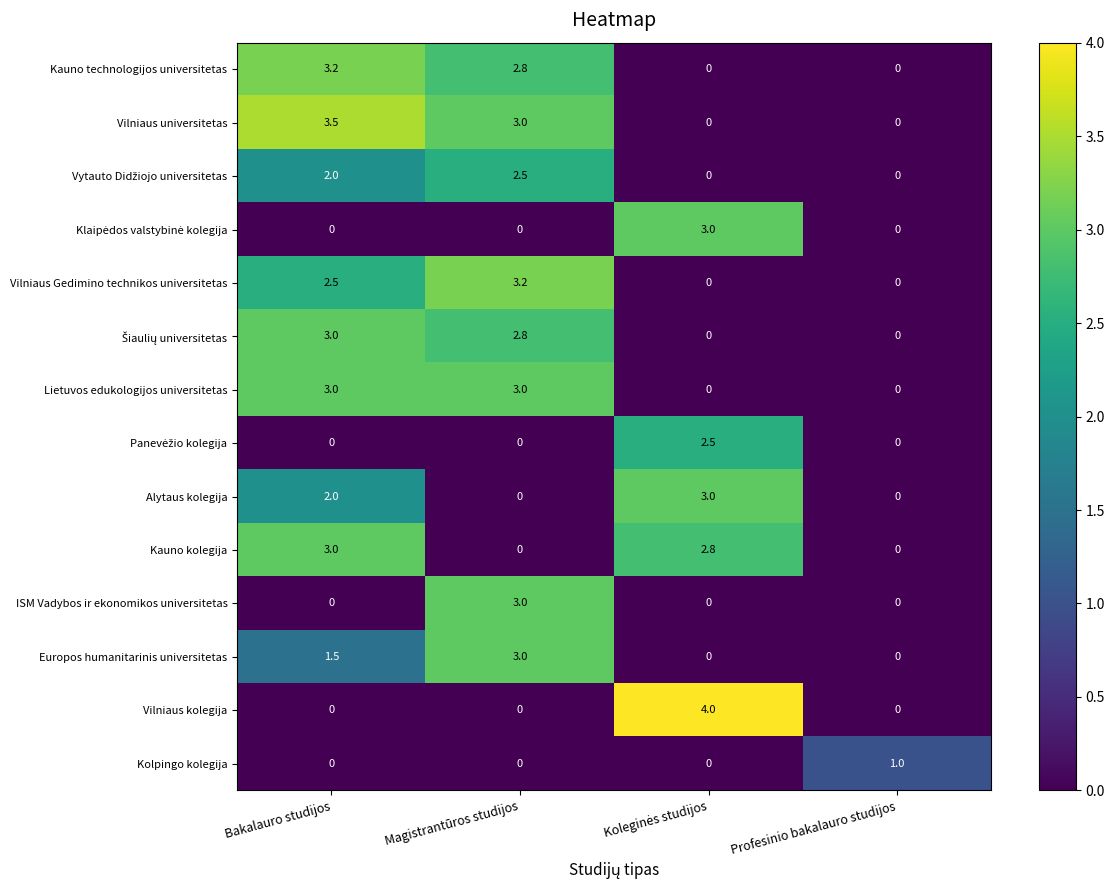

How many distinct data groups are displayed?

14